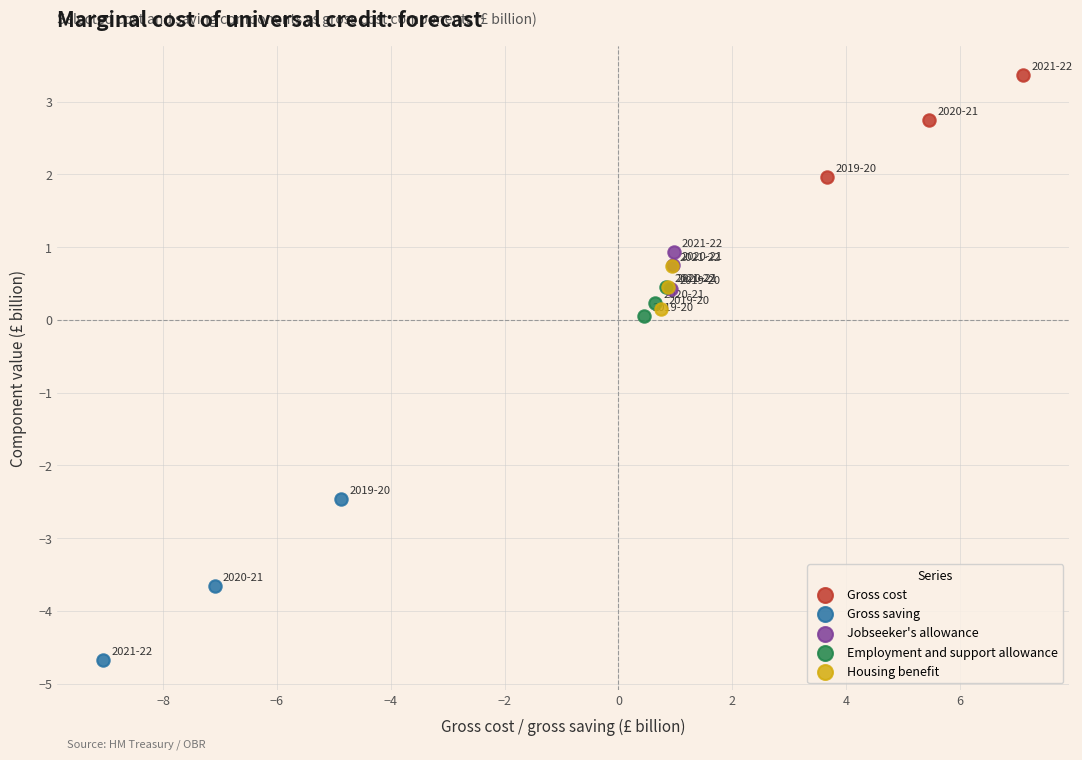

Which series contains the highest Y value?

Gross cost